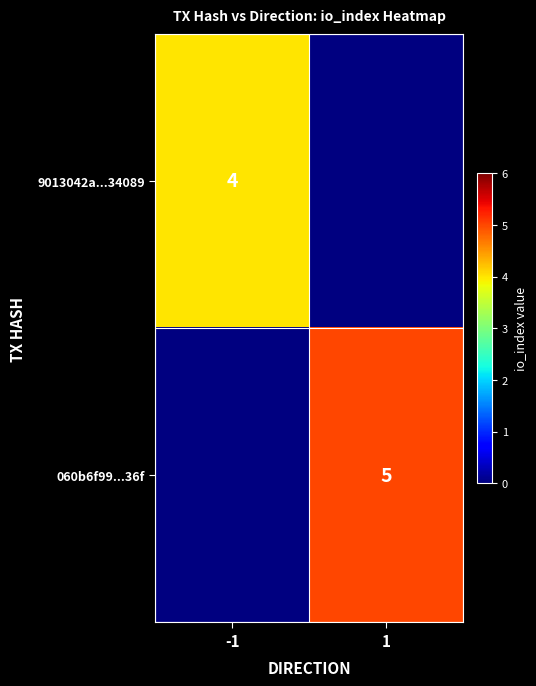

How many data points does each series have?

2